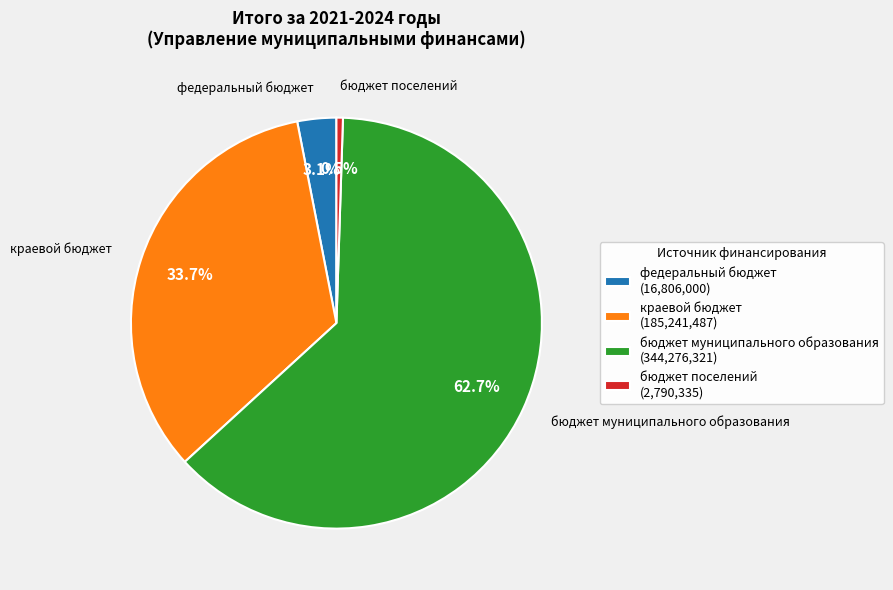

What is the total percentage of краевой бюджет (185,241,487) and бюджет поселений (2,790,335)?

34.2%